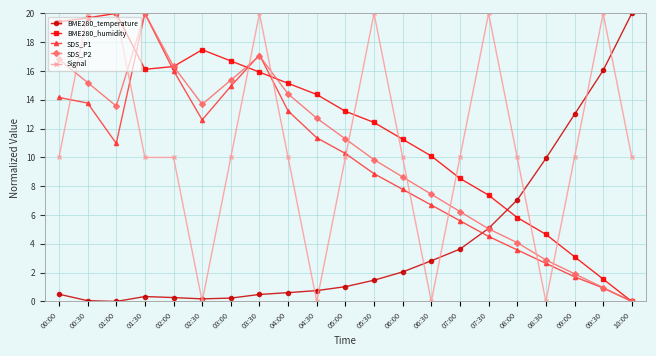

Which series ends up on top after the final intersection of BME280_temperature and BME280_humidity?

BME280_temperature